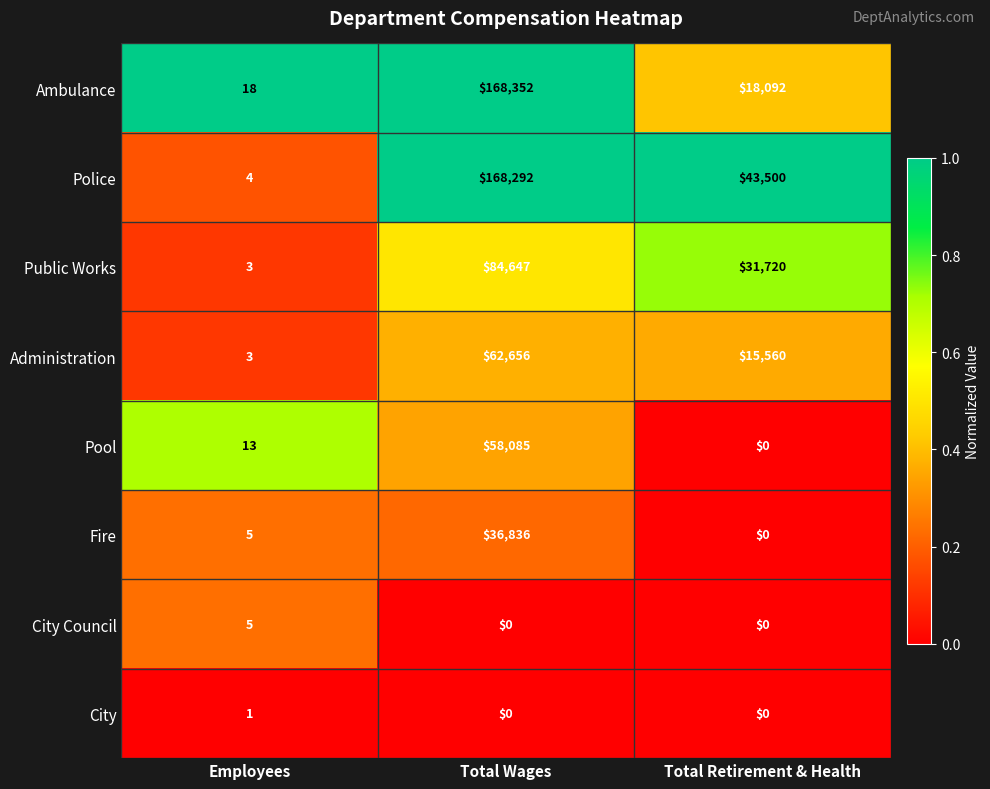

How many distinct data groups are displayed?

8